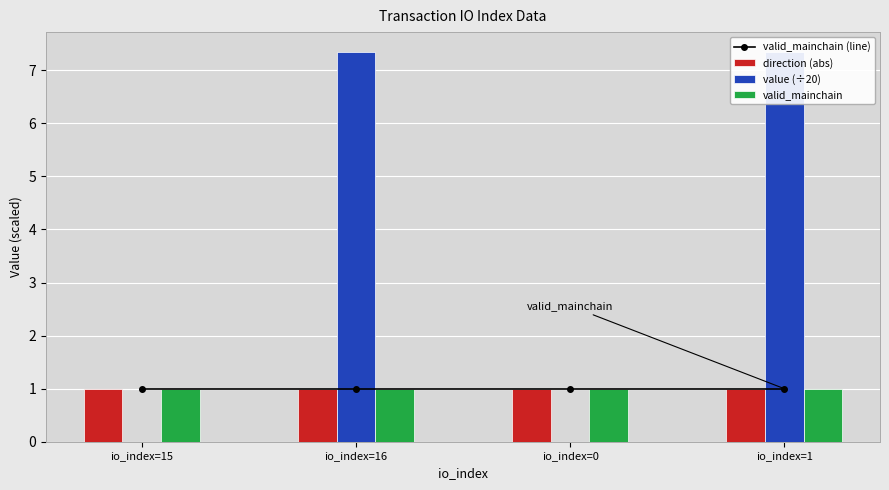

What is the label of the 3rd bar from the right?

io_index=16